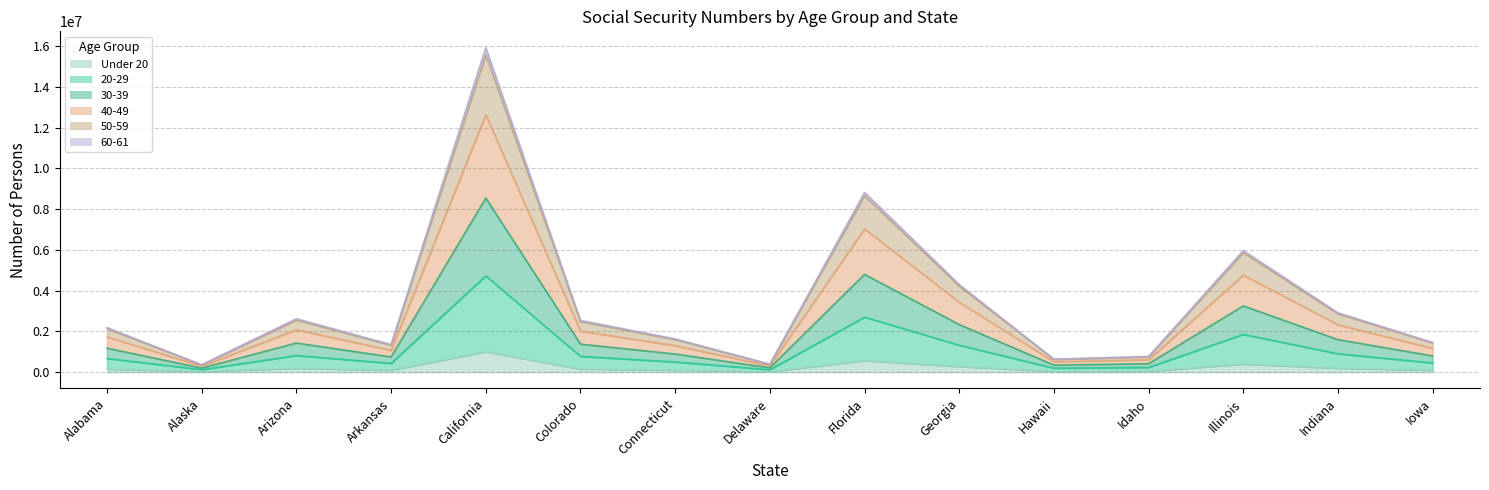

Which category has the highest value across all series?

California